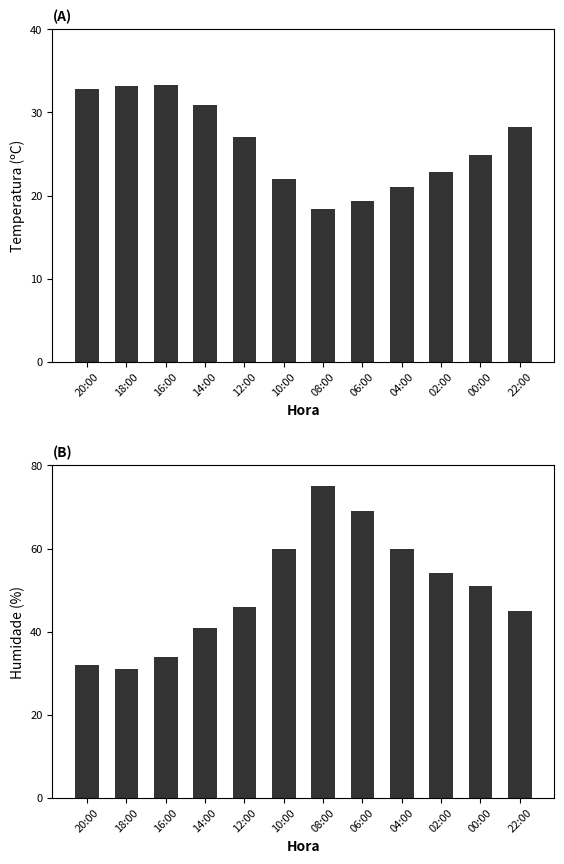

How many data points in Humidade (%) are less than 51?

6